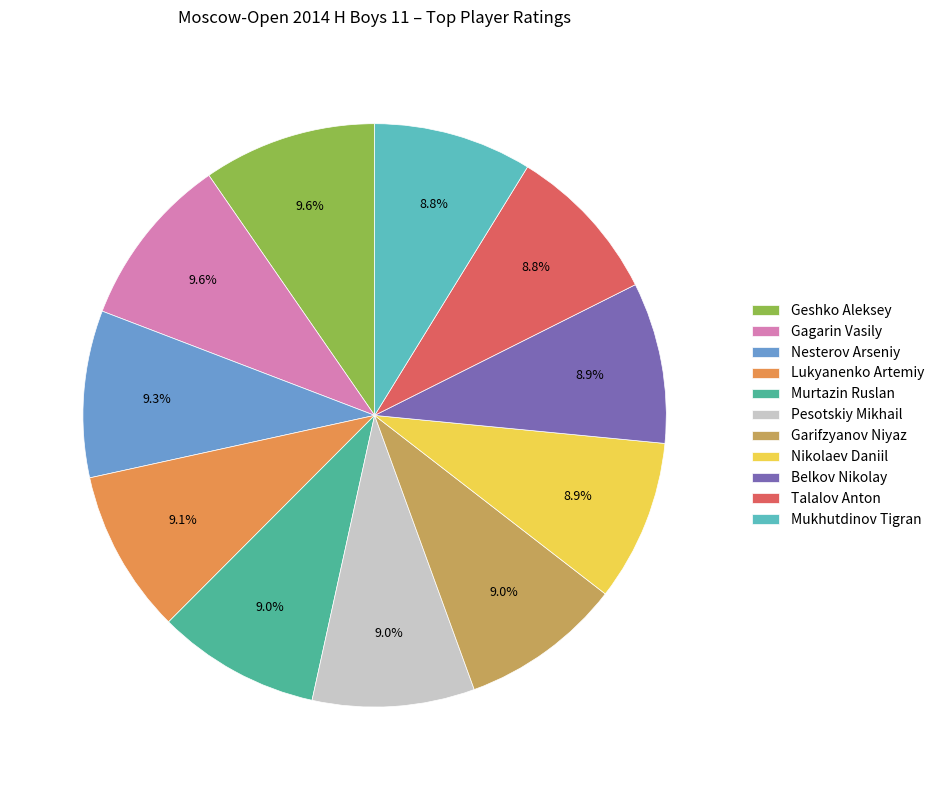

Count the number of slices in the pie.

11